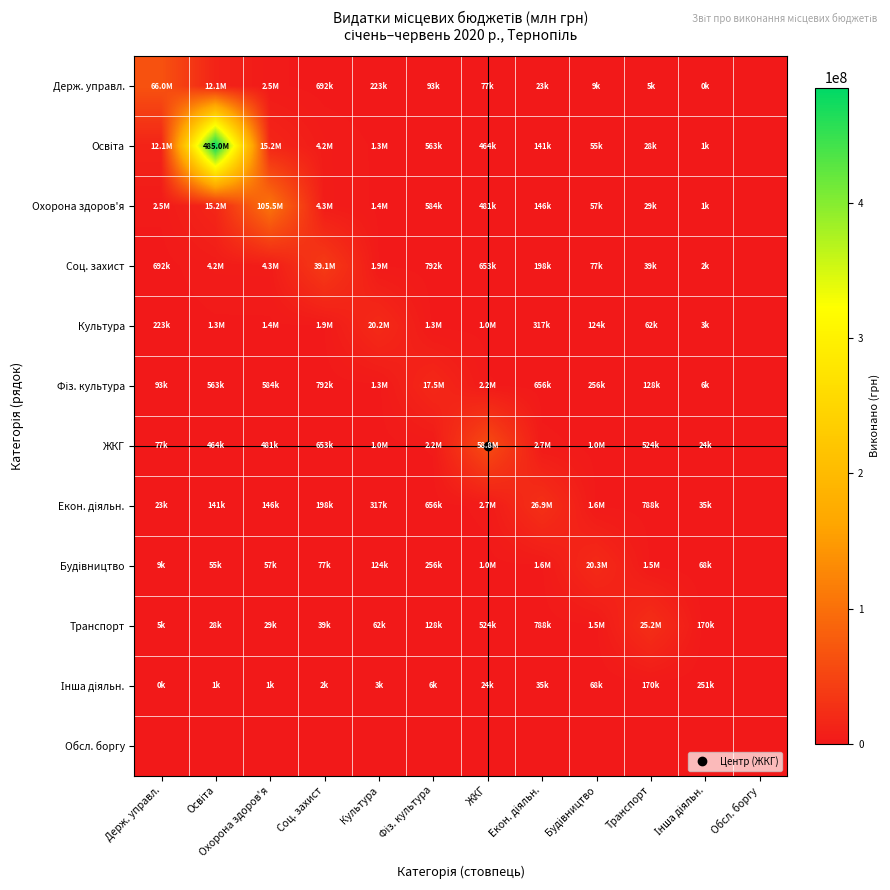

Which series has the widest spread of values?

Освіта